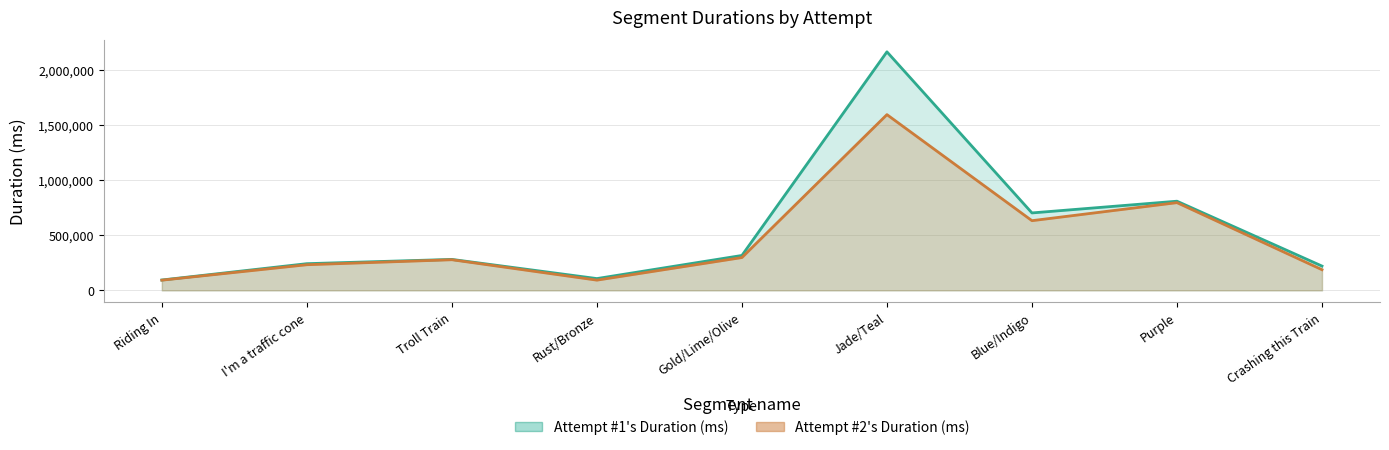

Between Purple and Crashing this Train, which series saw the biggest shift?

Attempt #2's Duration (ms)